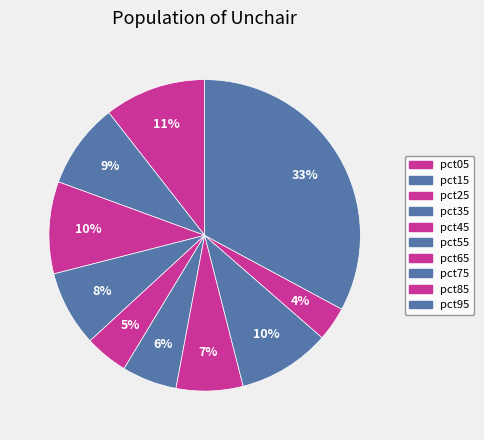

What percentage is the pct25 slice, to the nearest percent?

10%